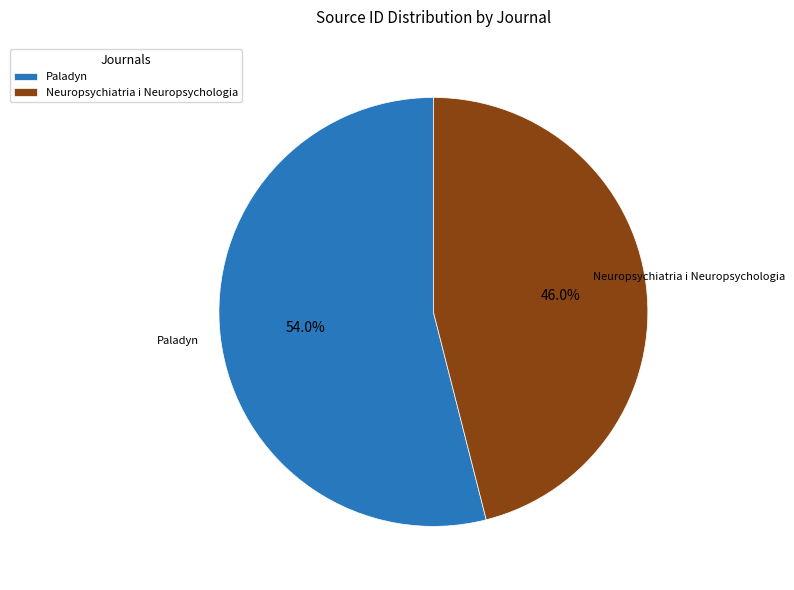

Is the sum of Neuropsychiatria i Neuropsychologia and Paladyn greater than half?

Yes